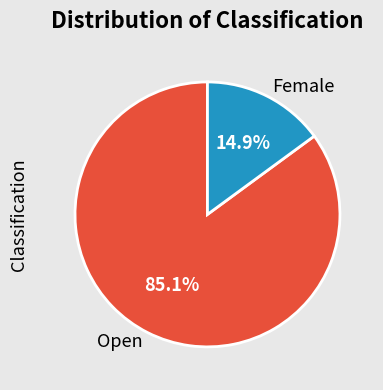

True or false: Female accounts for 15% of the total.

True